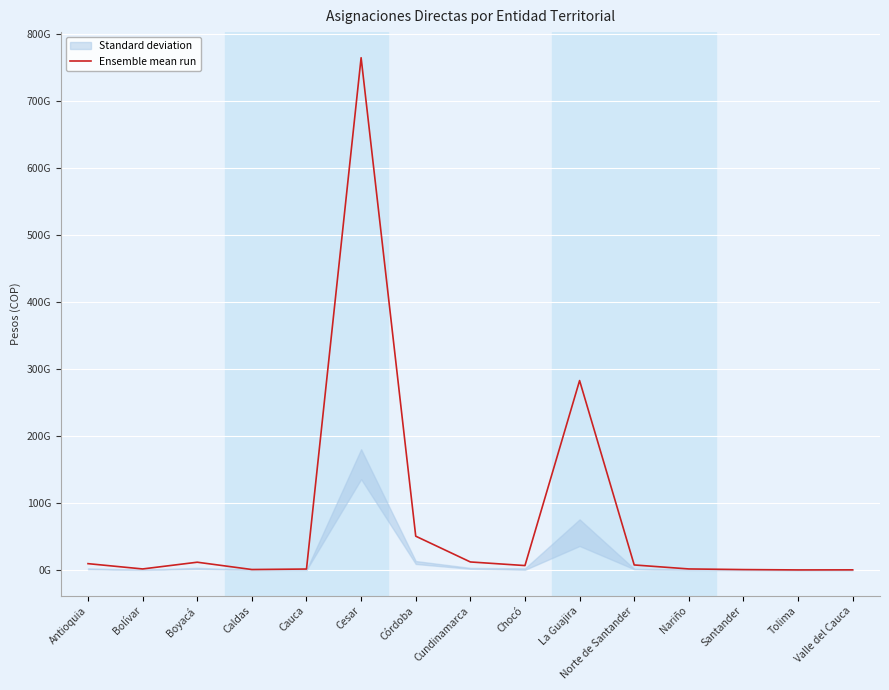

What is the difference between the maximum and second lowest values?

764892964699.2